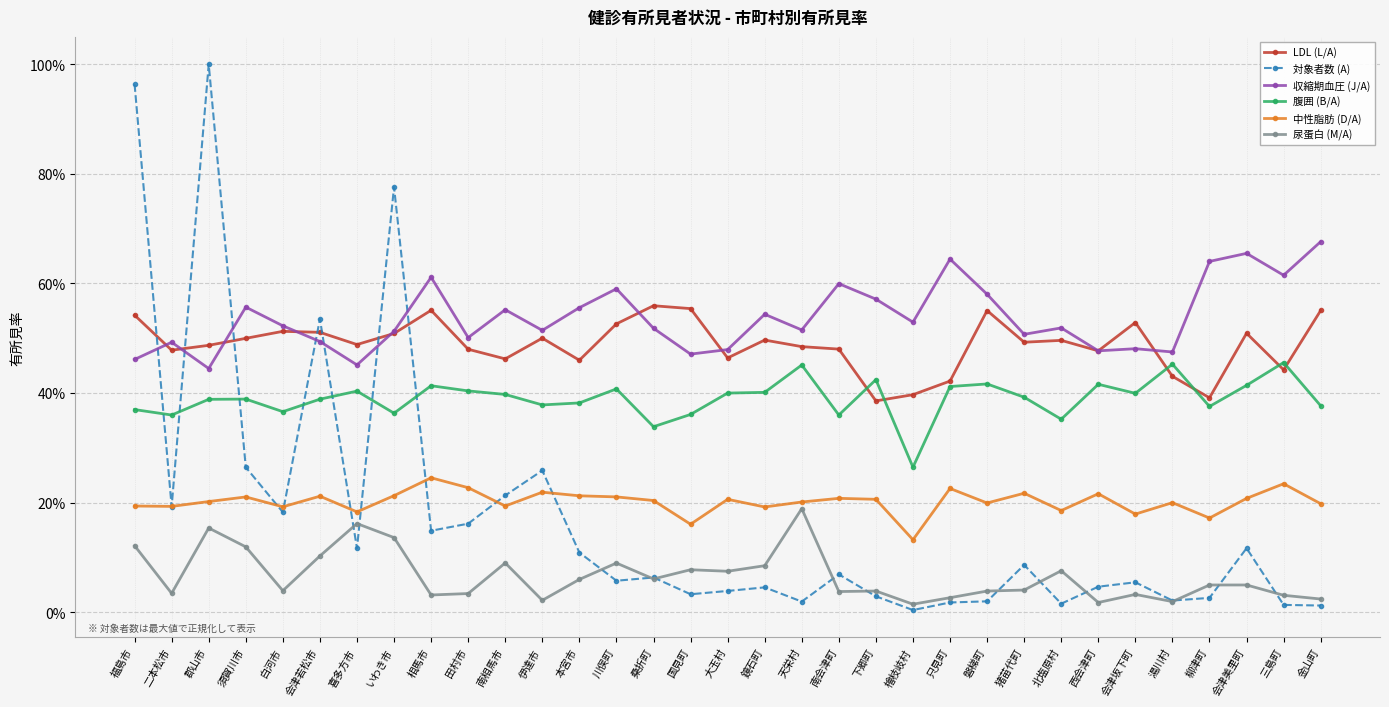

Is this an area chart (filled region under the line)?

No